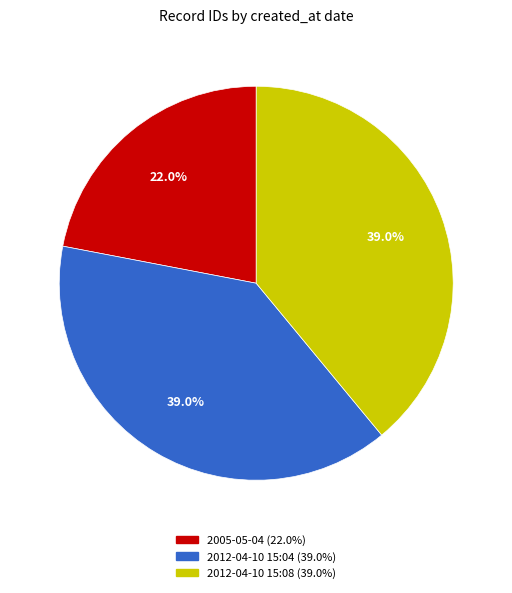

What is the total percentage of 2012-04-10 15:04 and 2005-05-04?

61.0%